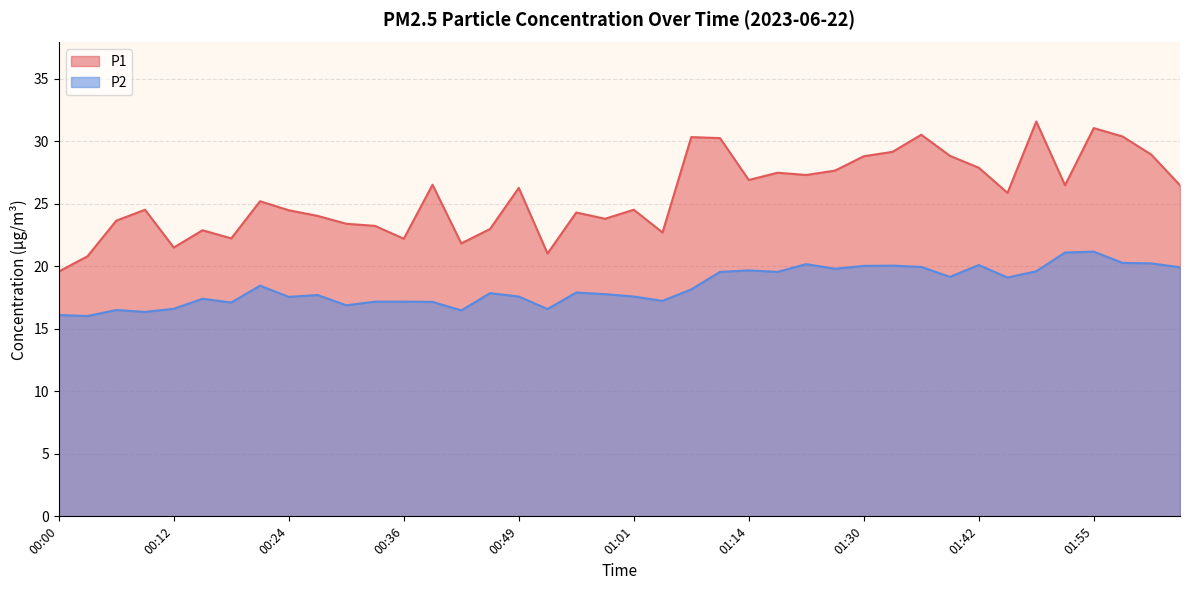

At which category is the sum across all series the highest?

01:55